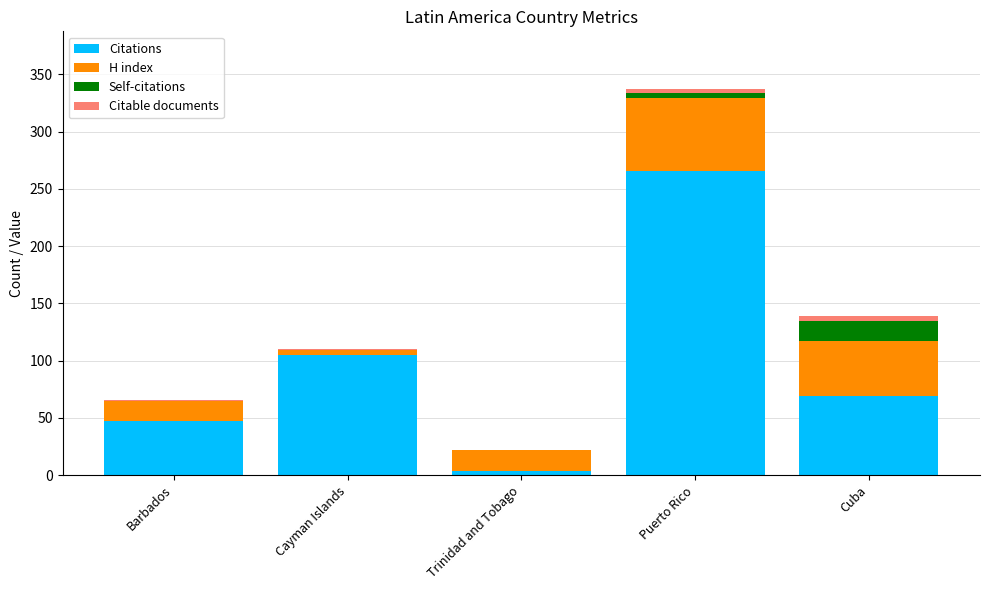

Reading left to right, list the values for the Citations series.

Barbados=47	Cayman Islands=105	Trinidad and Tobago=4	Puerto Rico=266	Cuba=69